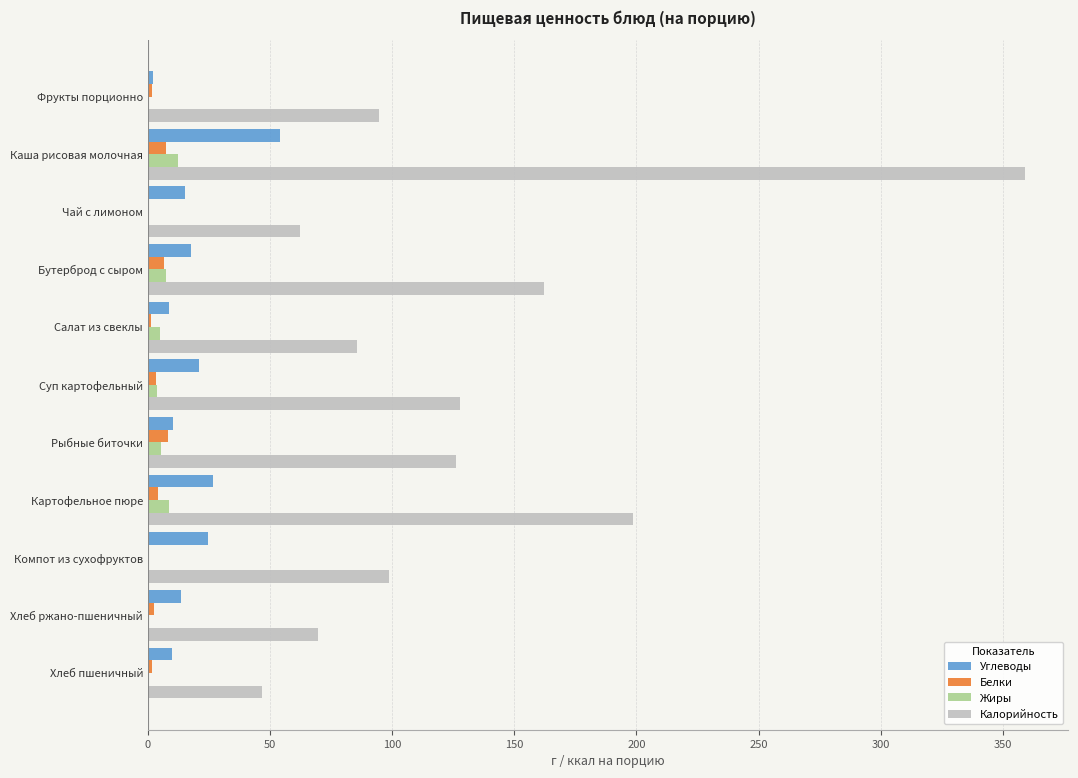

Which category has the highest value across all series?

Каша рисовая молочная